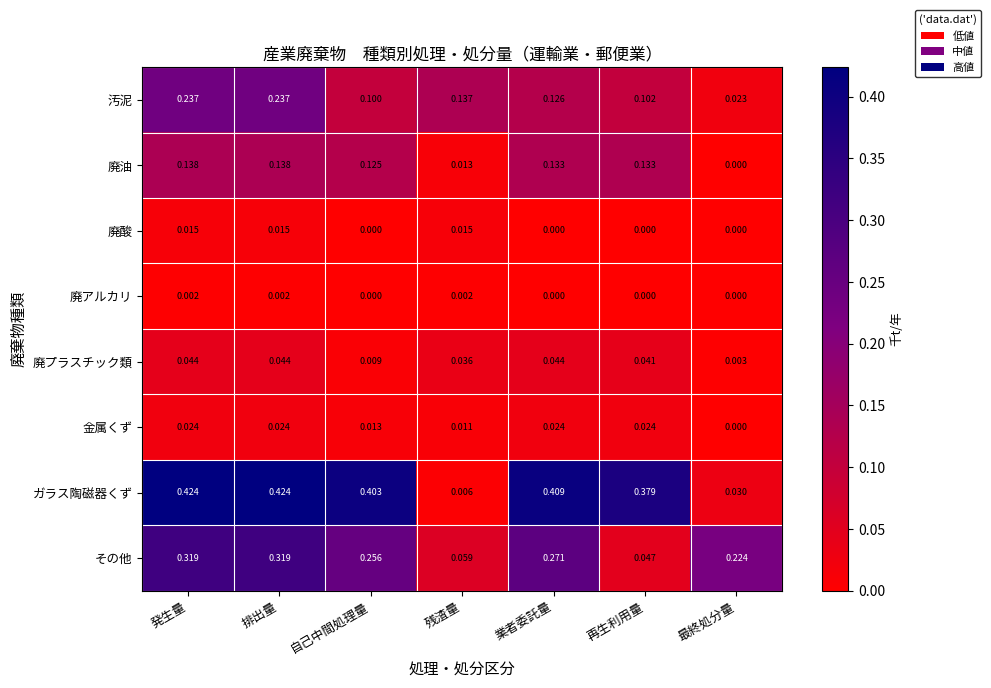

Is the value of 廃油 at 排出量 greater than the value of 廃プラスチック類 at 発生量?

Yes